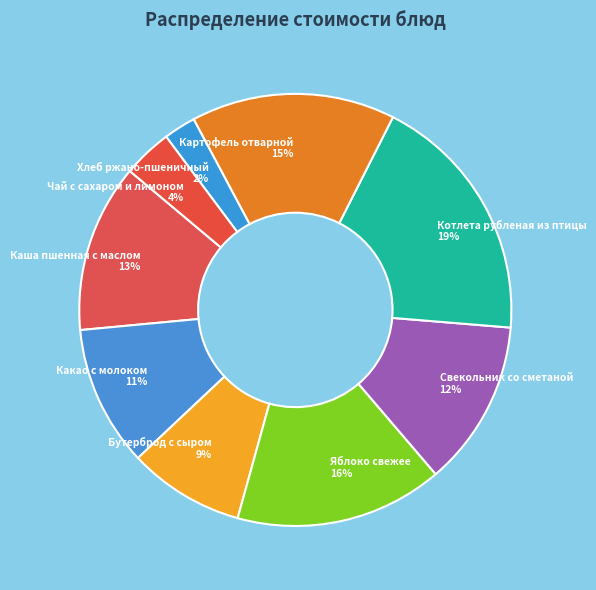

How many segments does this pie chart have?

9